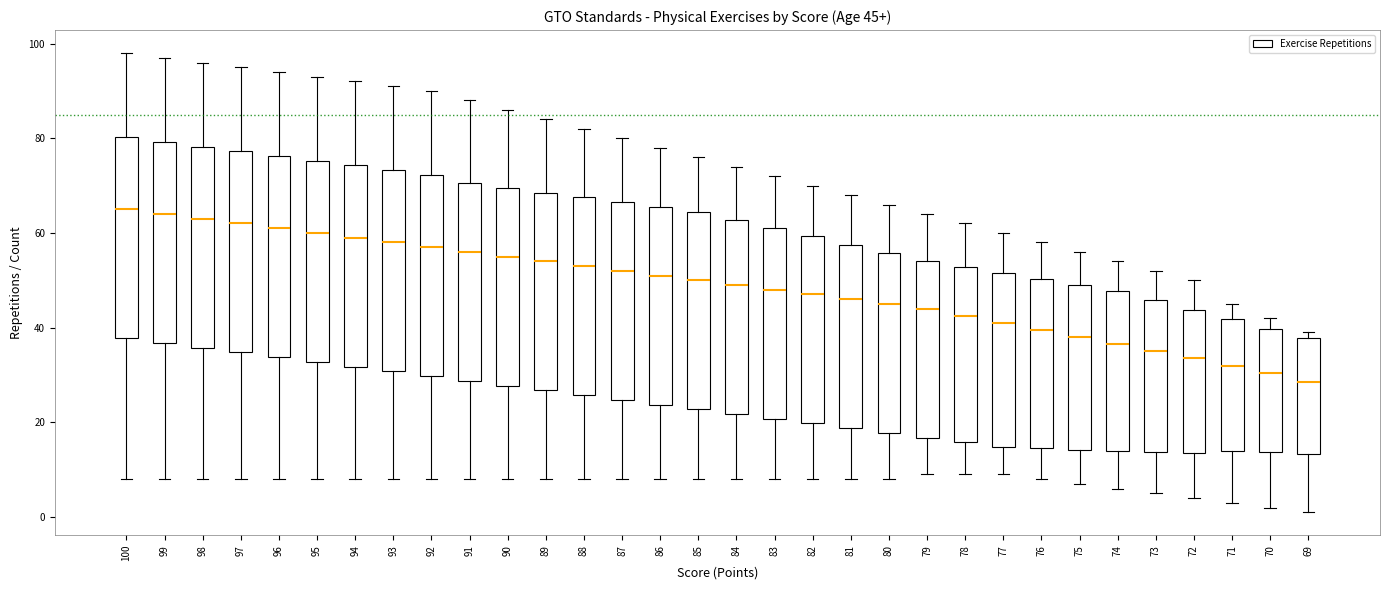

Which box's median line is the lowest?

69